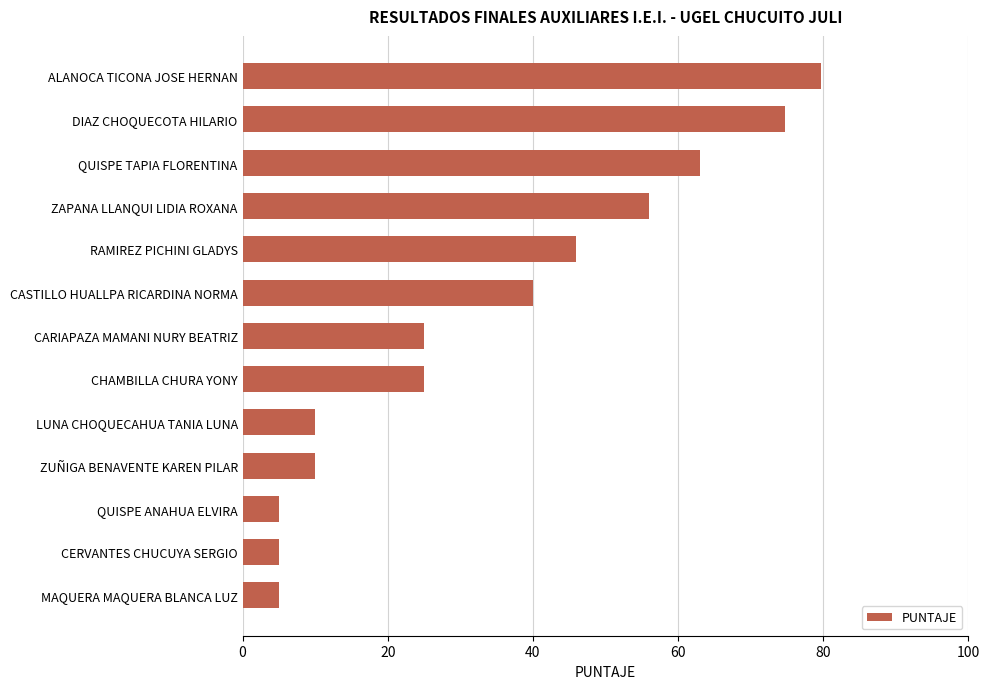

Is it true that the value at ZUÑIGA BENAVENTE KAREN PILAR is 10.0?

True